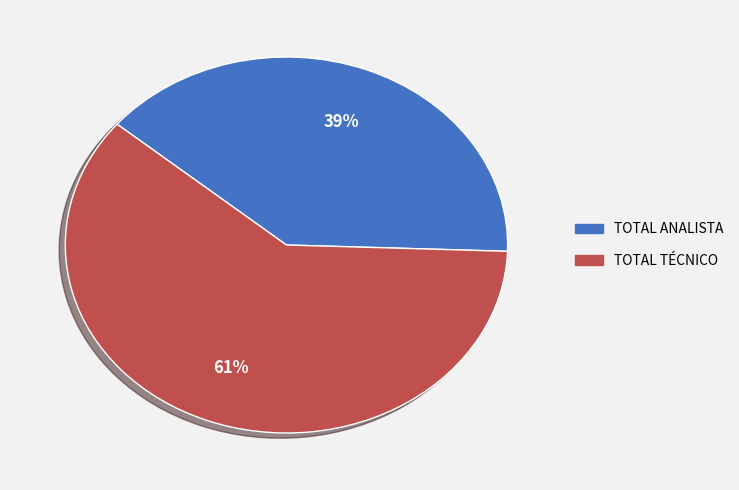

Is there any slice that represents more than half of the pie?

Yes